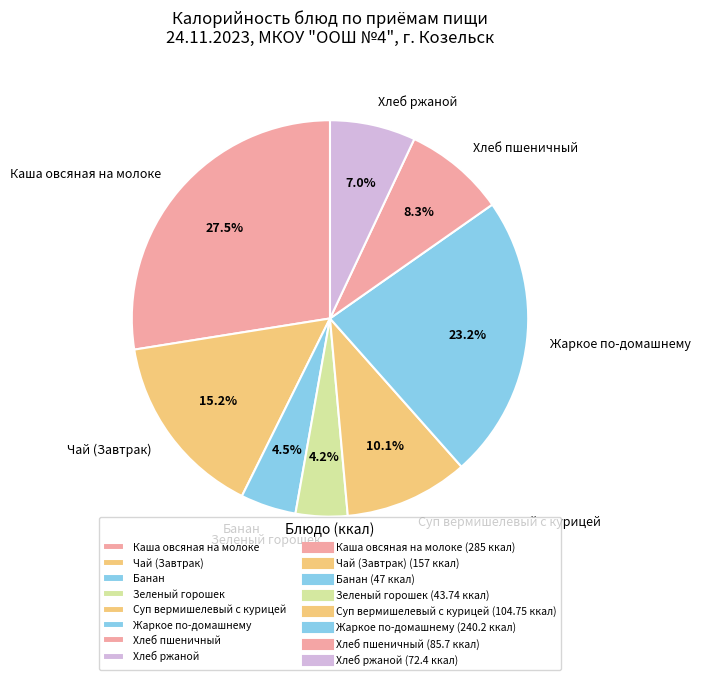

Does any single category account for the majority?

No